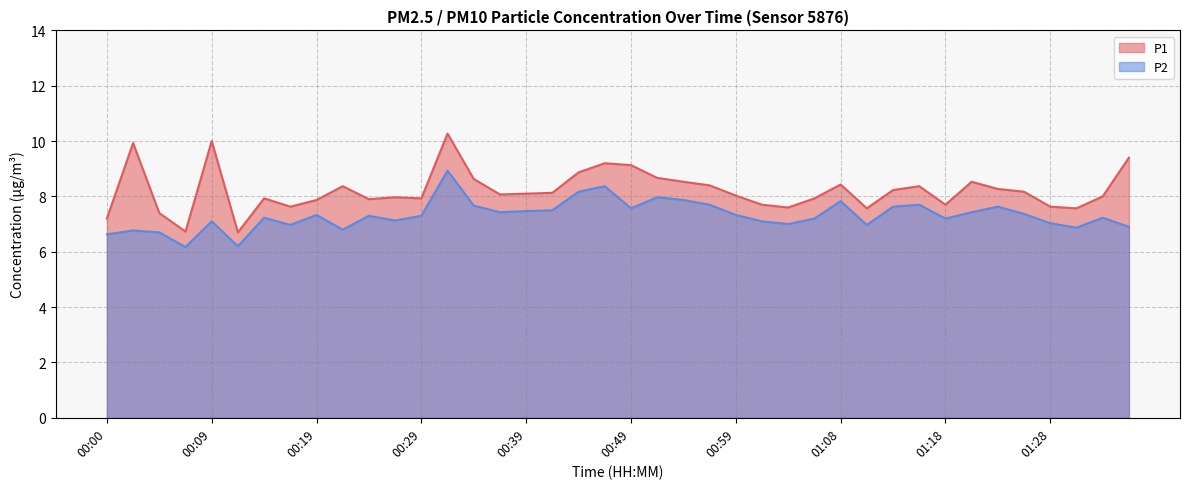

What are all the series names shown in the legend?

P1, P2